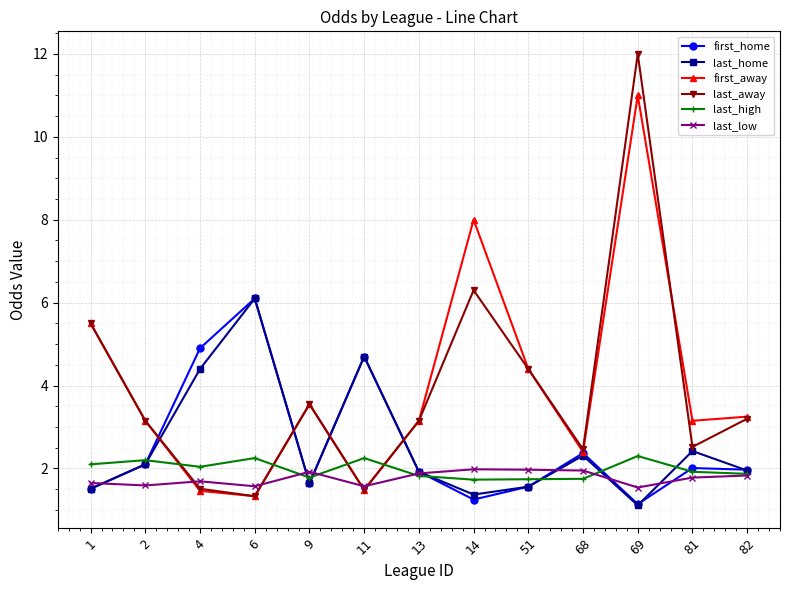

Which series has the widest spread of values?

last_away